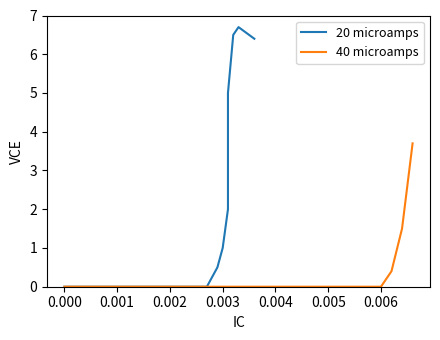

What is the value of the 20 microamps point at the 16th from the left?

6.5